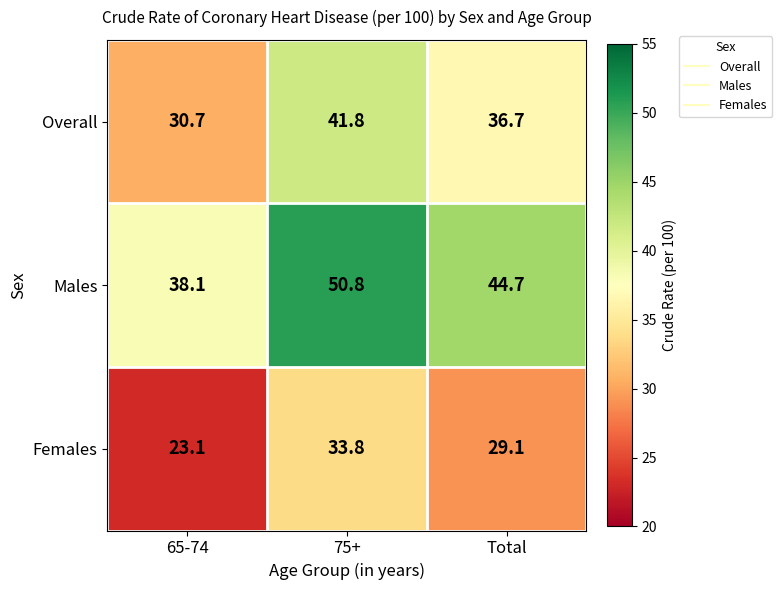

Reading left to right, extract all data points from this chart.

Overall: 65-74=30.7	75+=41.8	Total=36.7
Males: 65-74=38.1	75+=50.8	Total=44.7
Females: 65-74=23.1	75+=33.8	Total=29.1